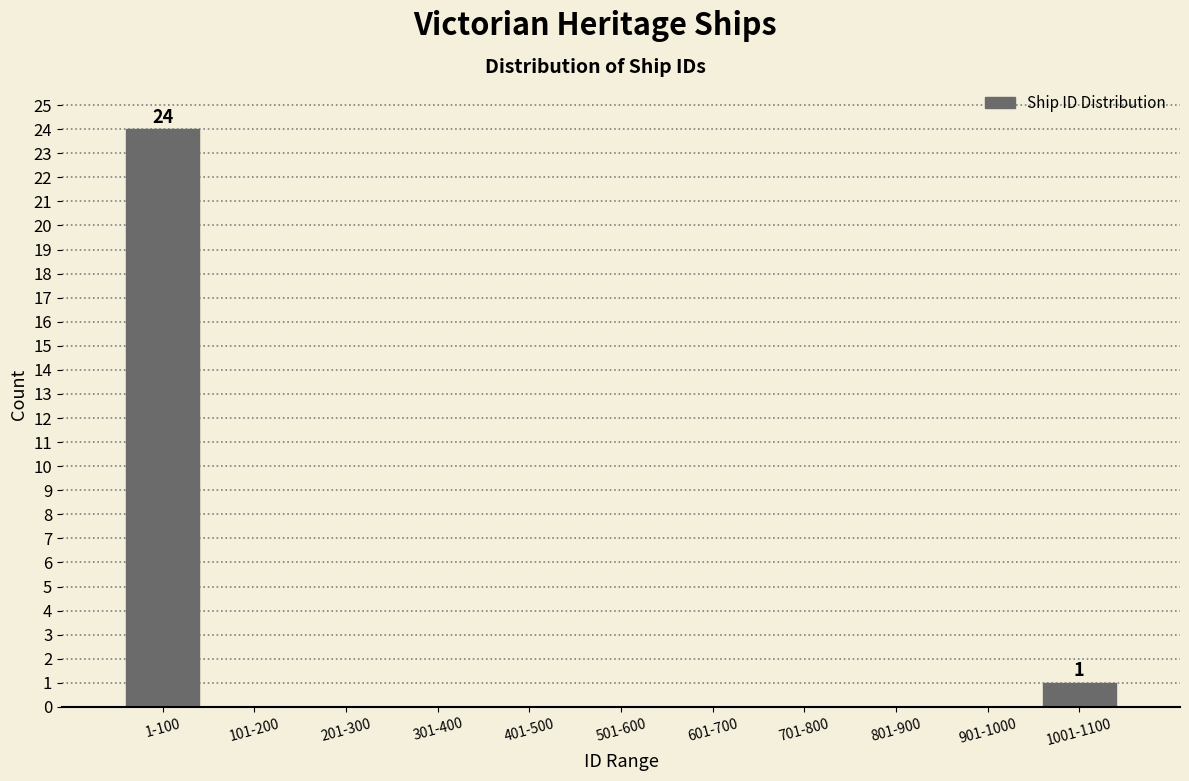

Reading left to right, what are all the values shown in this chart?

1-100=24	101-200=0	201-300=0	301-400=0	401-500=0	501-600=0	601-700=0	701-800=0	801-900=0	901-1000=0	1001-1100=1